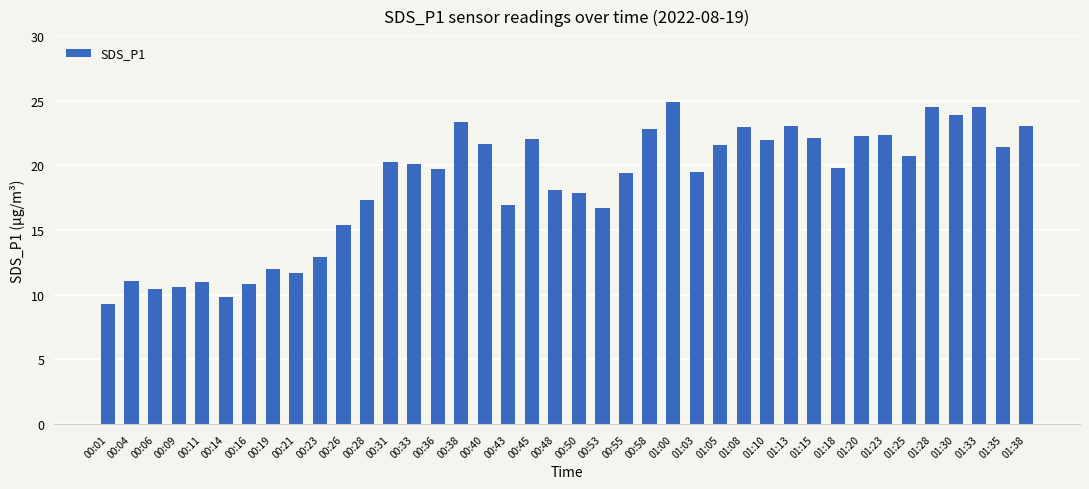

What is the greatest value displayed?

24.9